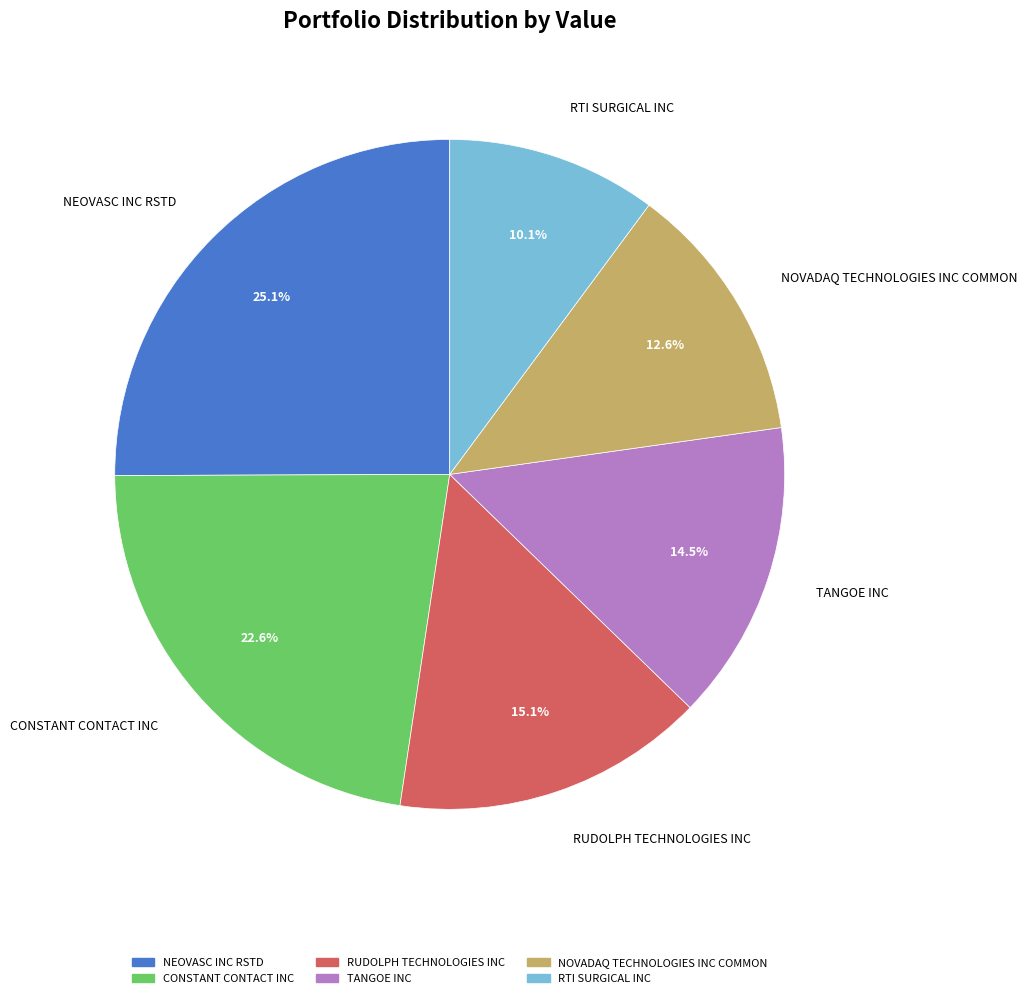

How many segments does this pie chart have?

6